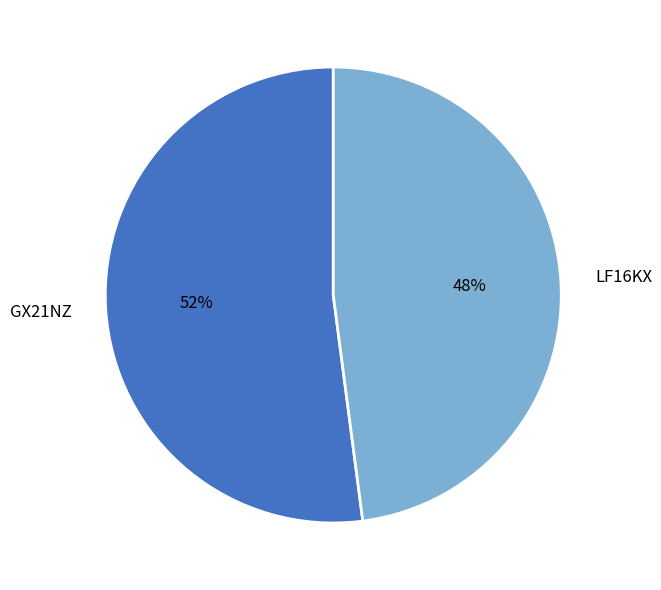

Combined, do GX21NZ and LF16KX account for over 50%?

Yes